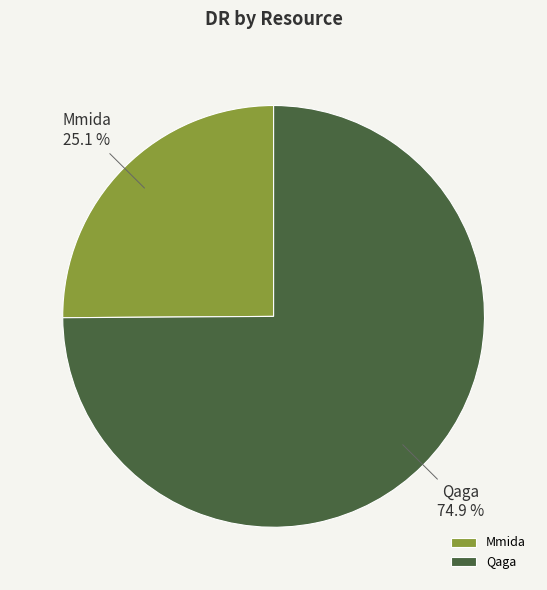

What percentage is the Qaga slice, to the nearest percent?

75%